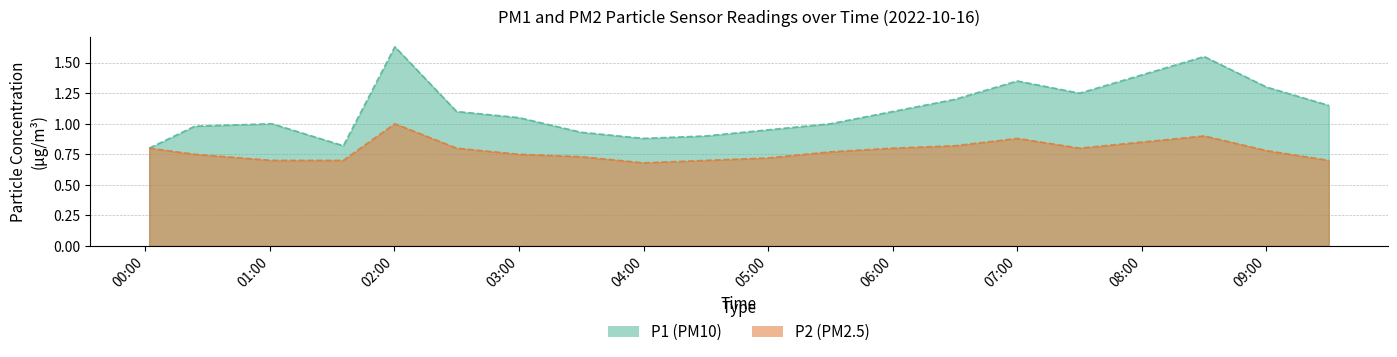

How many P2 values are between 0 and 1?

20